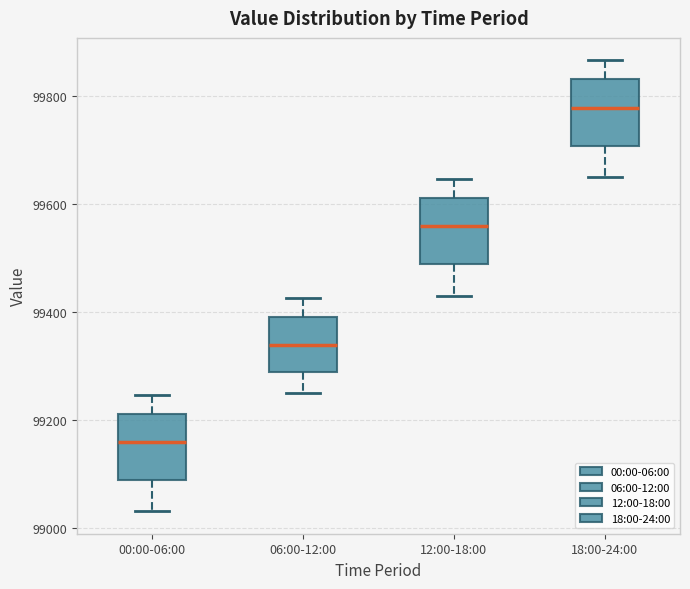

Reading left to right, transcribe this box plot: for each box, give where its median line is, the range the box spans, and where its two whiskers end, as read against the y-axis. The values are not printed on the chart, so give them approximately, as read against the axis.

00:00-06:00: median 99160, box 99080 to 99220, whiskers 99040 to 99240
06:00-12:00: median 99340, box 99280 to 99400, whiskers 99260 to 99420
12:00-18:00: median 99560, box 99480 to 99620, whiskers 99440 to 99640
18:00-24:00: median 99780, box 99700 to 99840, whiskers 99660 to 99860